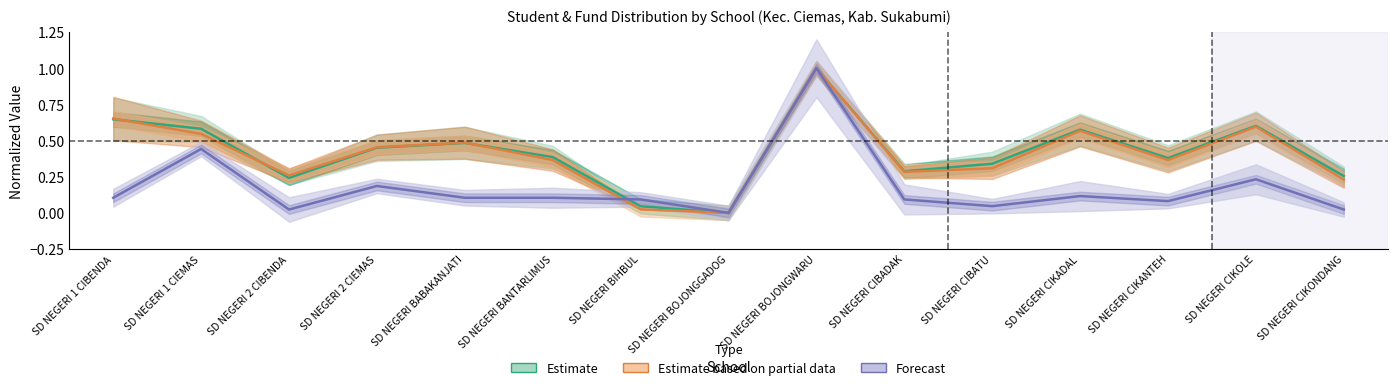

What is the label of the 7th point from the right?

SD NEGERI BOJONGWARU